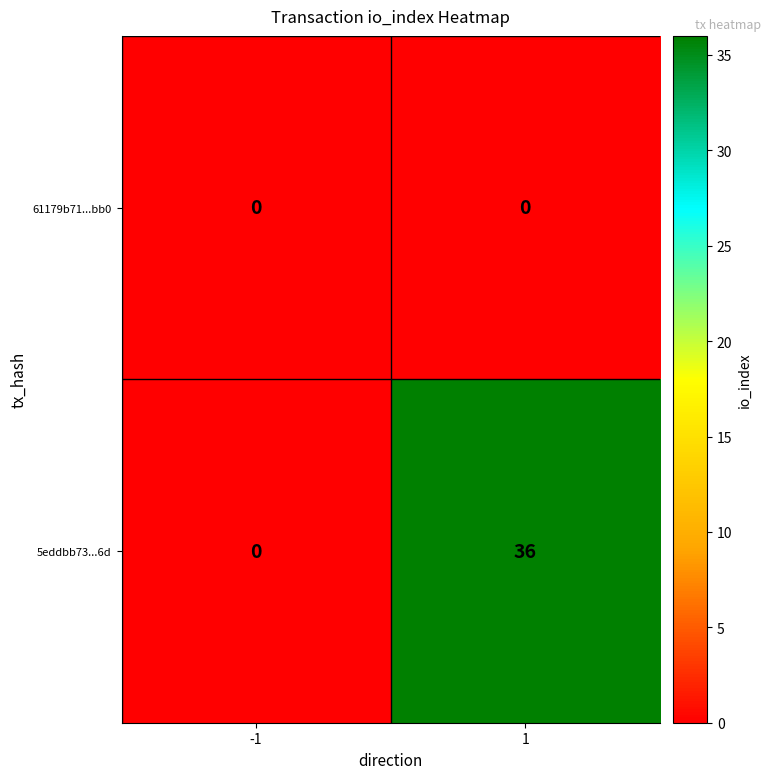

Reading left to right, list all the values displayed in this chart.

61179b71...bb0: -1=0	1=0
5eddbb73...6d: -1=0	1=36